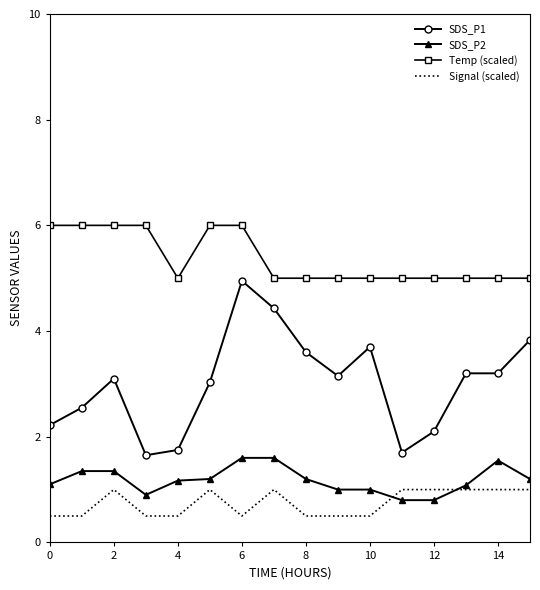

What is the smallest value displayed?

0.5